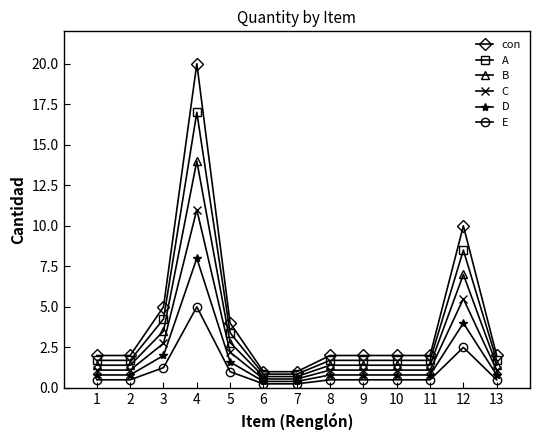

At how many categories does at least one series exceed 6?

2